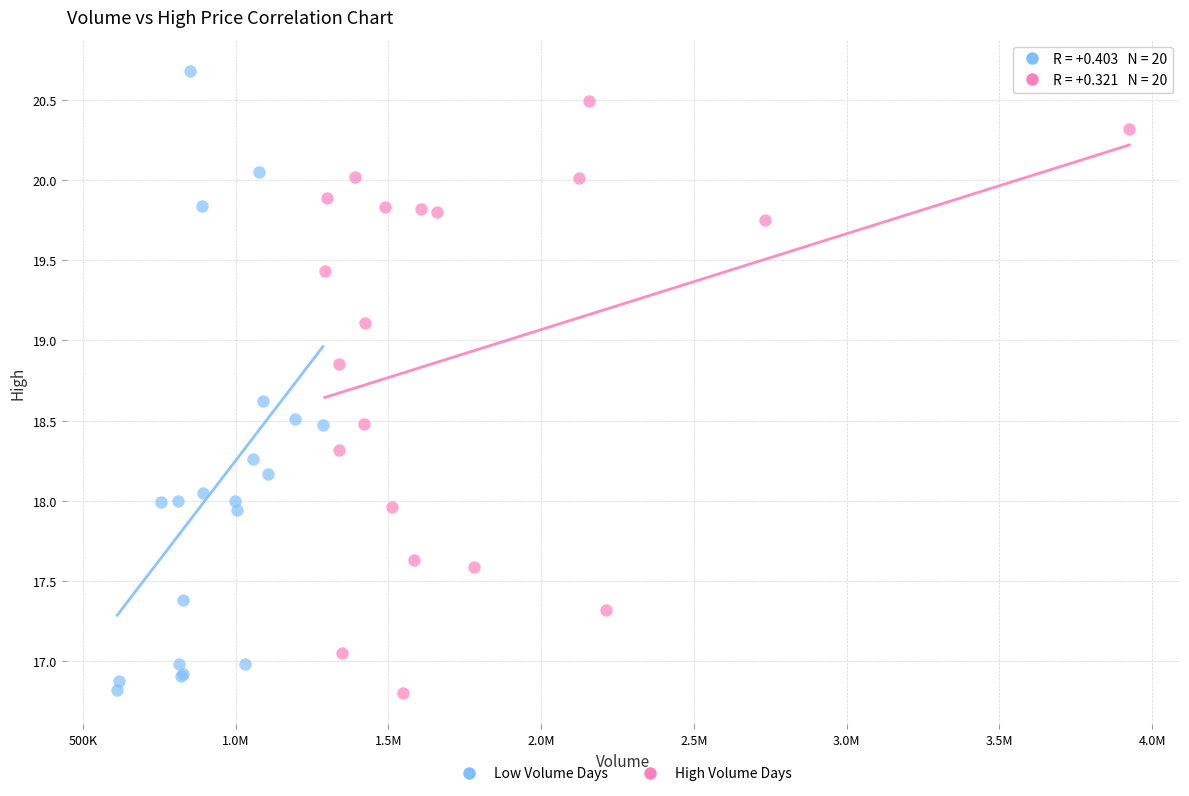

Which series contains the highest Y value?

Low Volume Days